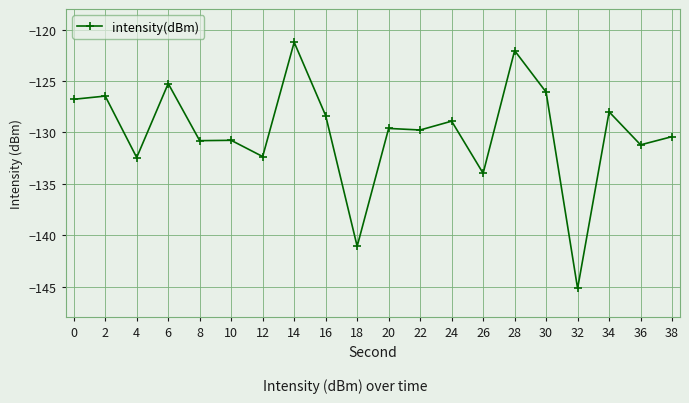

How many lines are shown in the chart?

1